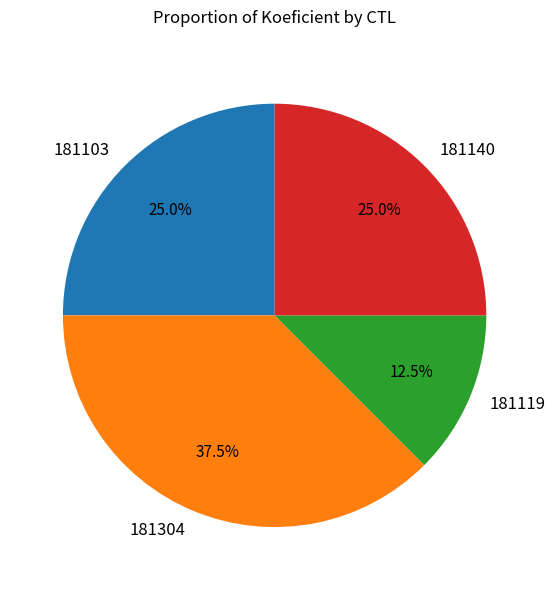

The 181140 slice represents 25% of the pie. True or false?

True